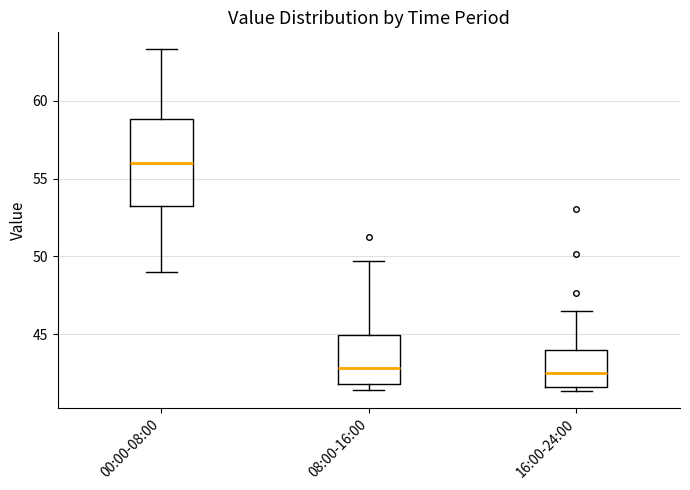

Which box is the tallest, from its lower edge to its upper edge?

00:00-08:00